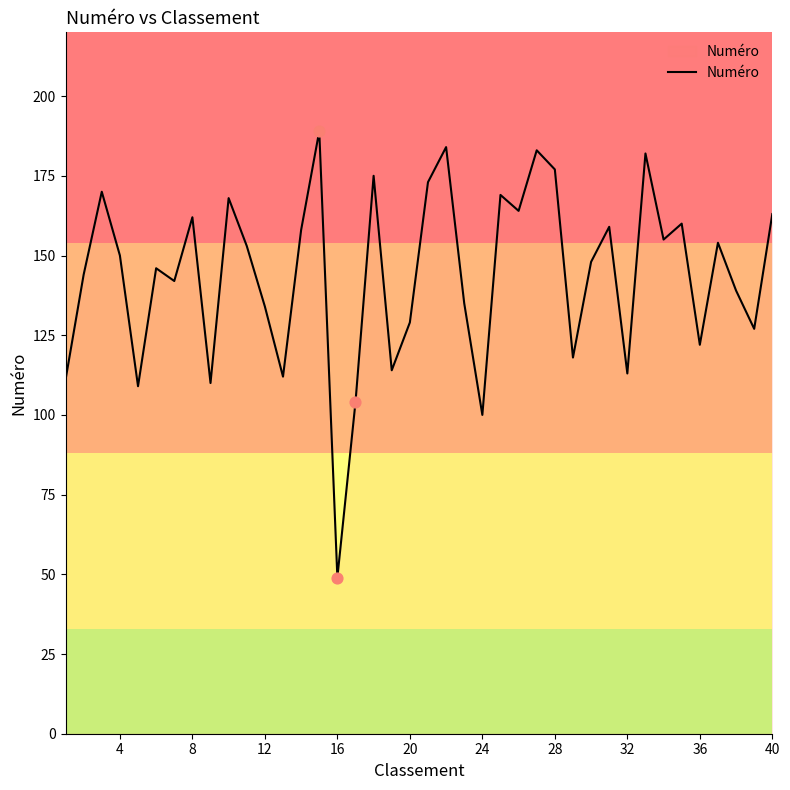

What is the minimum value shown in the chart?

49